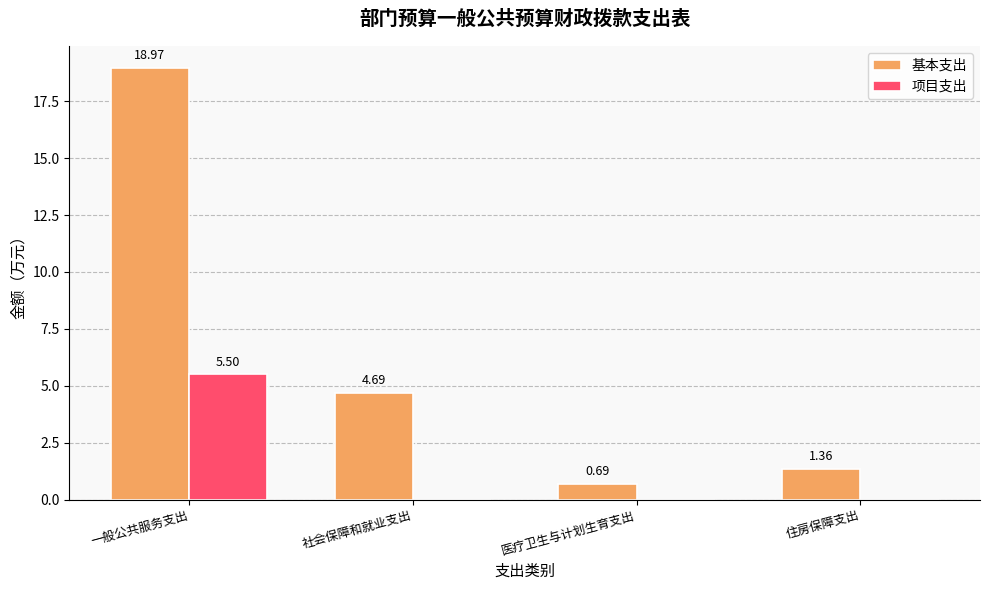

At which category does the chart reach its peak across all series?

一般公共服务支出